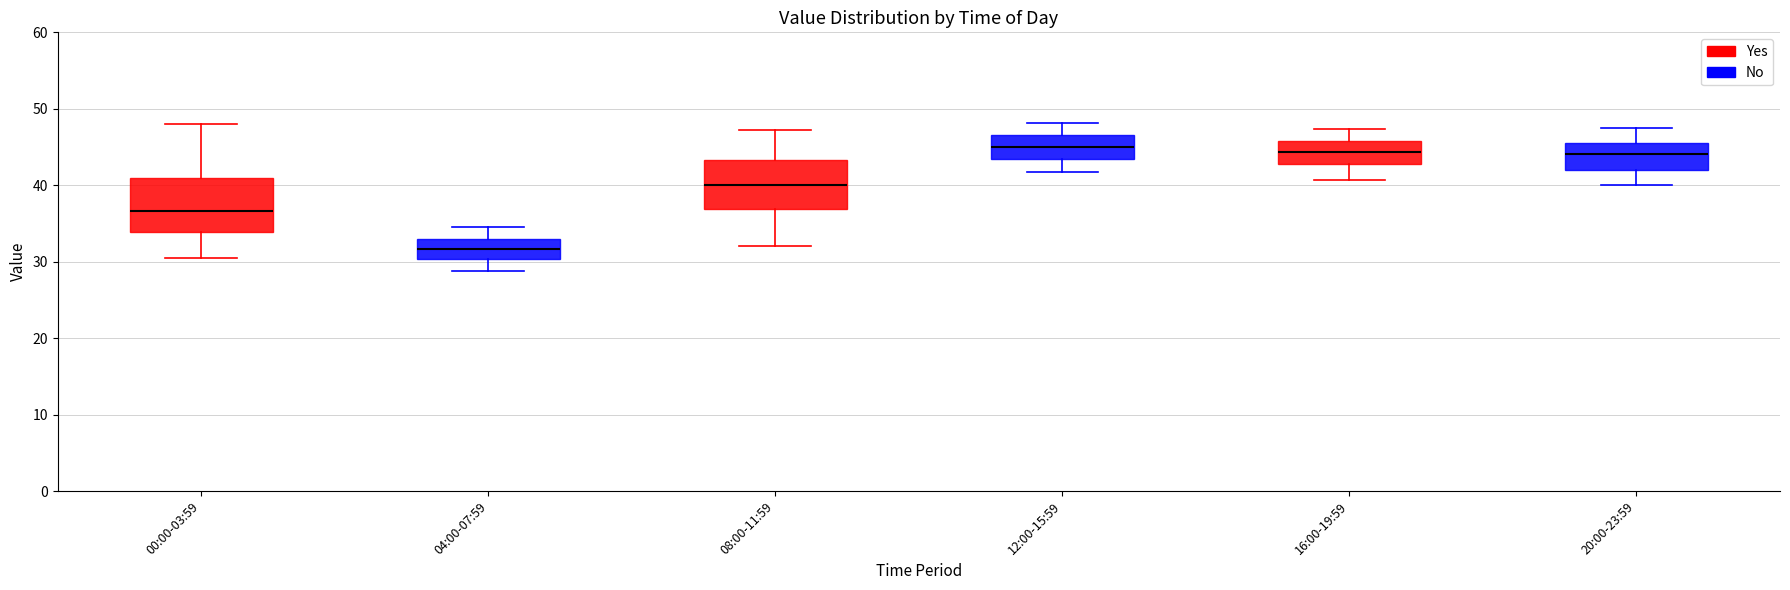

Where is the lower edge of the box for 00:00-03:59 on the y-axis? The values are not printed on the chart, so give them approximately, as read against the axis.

34